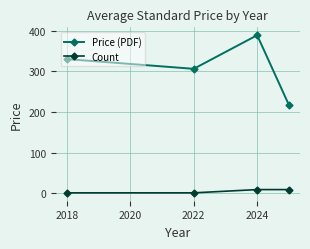

True or false: Count and Price (PDF) intersect in this chart.

False